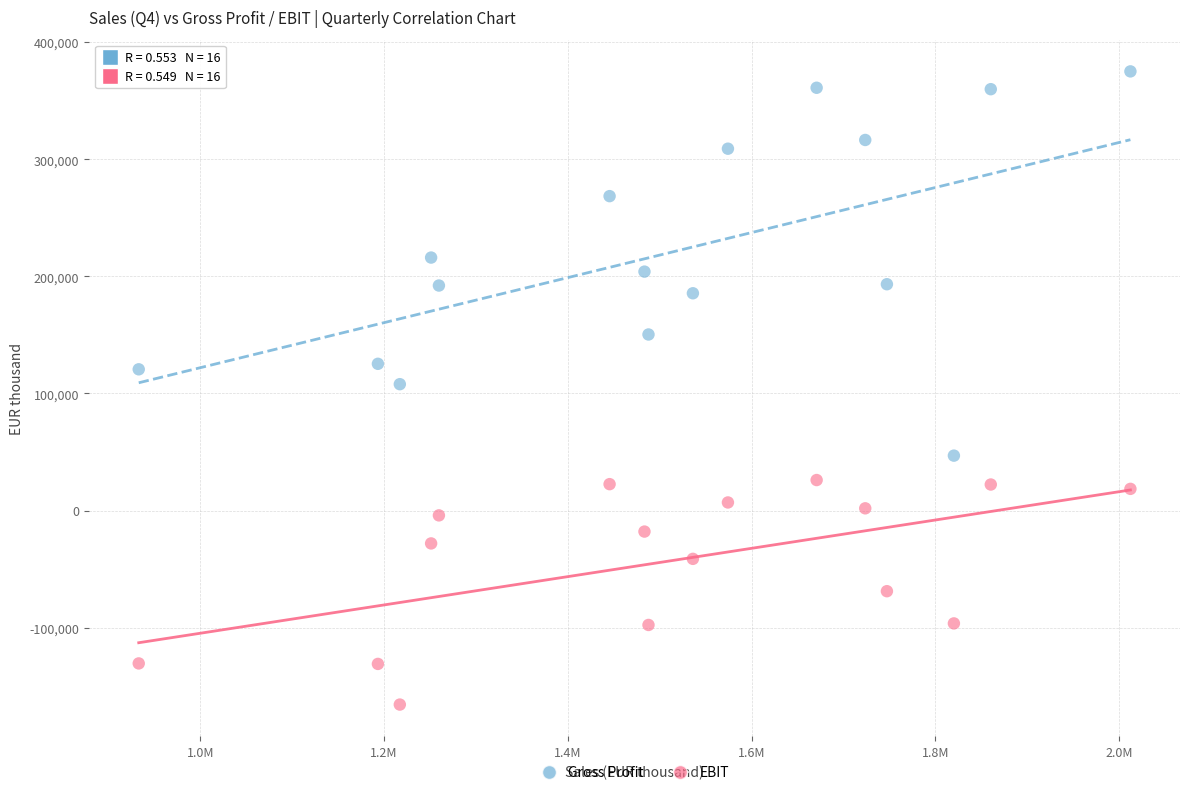

Across all data points, what is the range of Y values (max minus min)?

540643.0